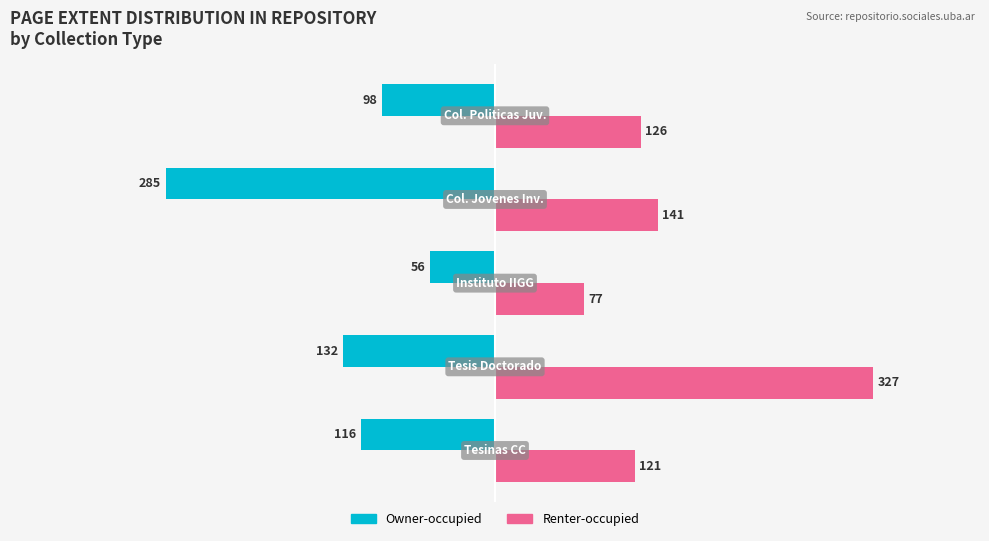

What is the sum of all Renter-occupied values?

792